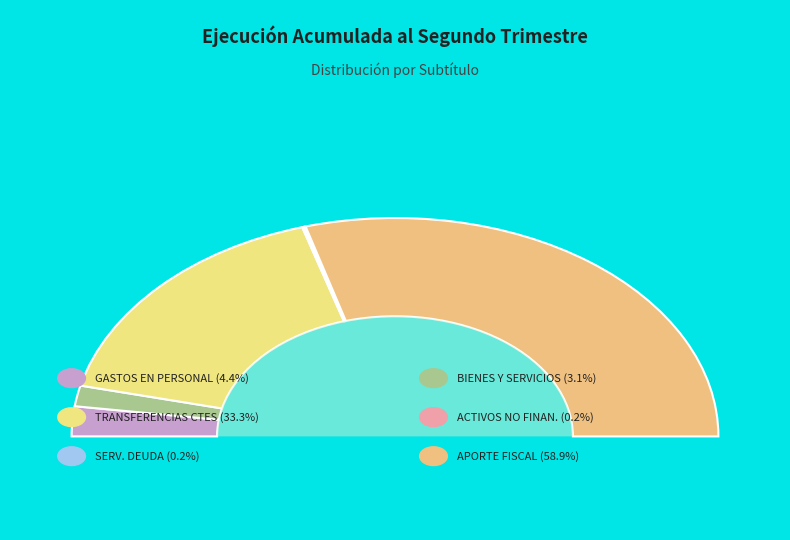

Rank the categories by value from highest to lowest.

APORTE FISCAL, TRANSFERENCIAS CORRIENTES, GASTOS EN PERSONAL, BIENES Y SERVICIOS DE CONSUMO, ADQUISICION DE ACTIVOS NO FINANCIEROS, SERVICIO DE LA DEUDA